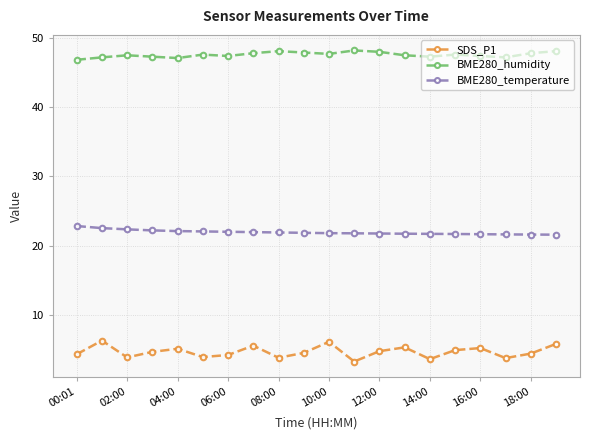

What is the highest value of the SDS_P1 series?

6.3